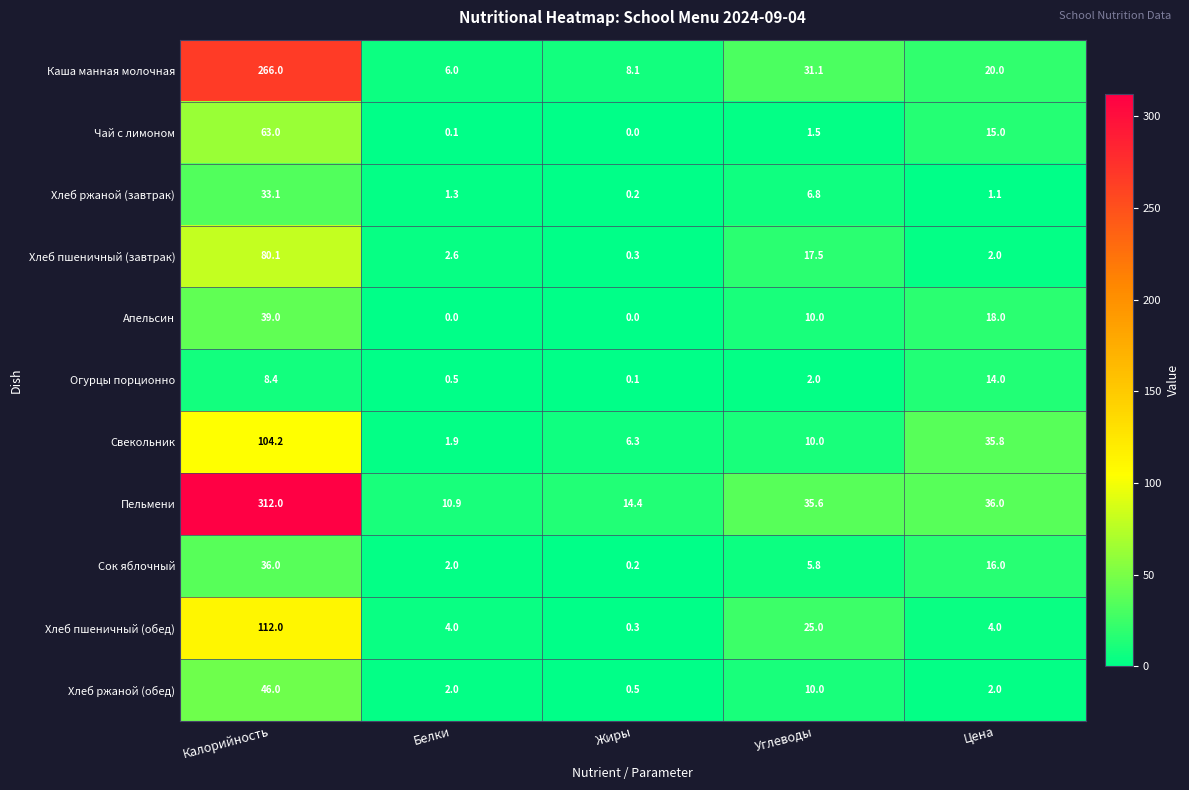

At which category is the sum across all series the highest?

Калорийность